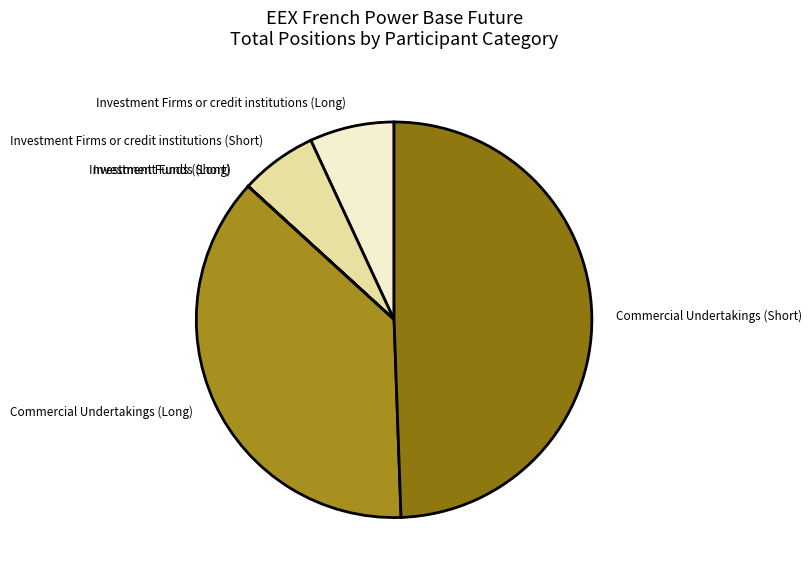

Does Investment Firms or credit institutions (Short) account for over 50% of the chart?

No